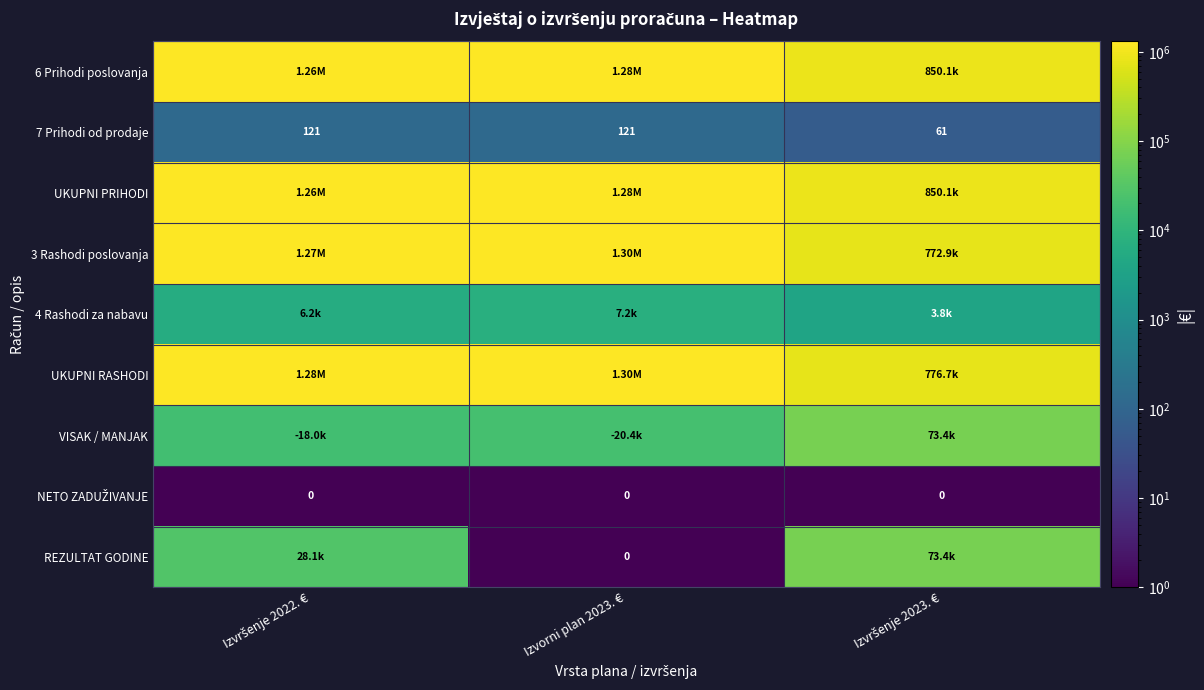

Is the value of REZULTAT GODINE at Izvršenje 2023. € greater than the value of 7 Prihodi od prodaje at Izvorni plan 2023. €?

Yes